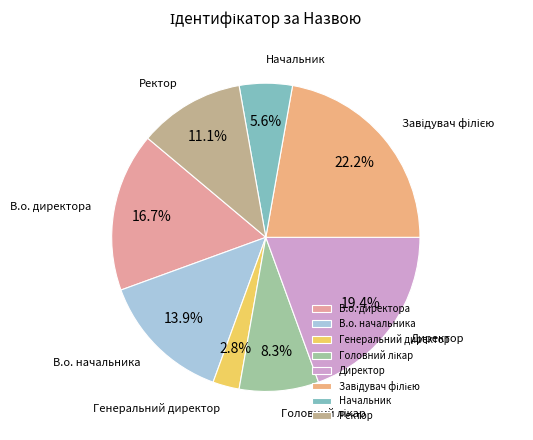

What is the smallest slice in the pie chart?

Генеральний директор